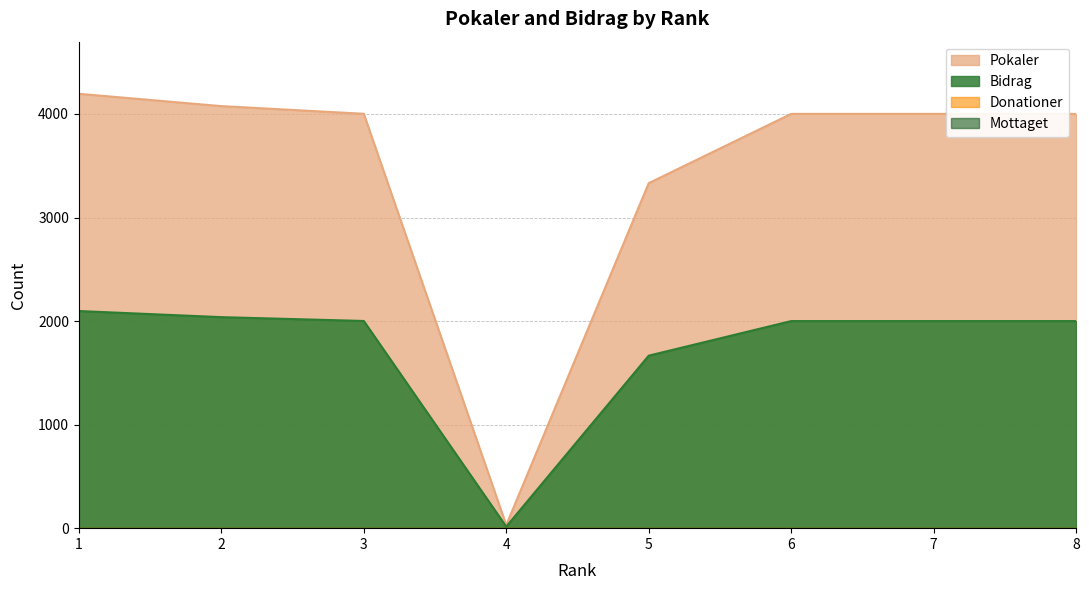

At 7, list the series in order from smallest to largest.

Bidrag, Pokaler